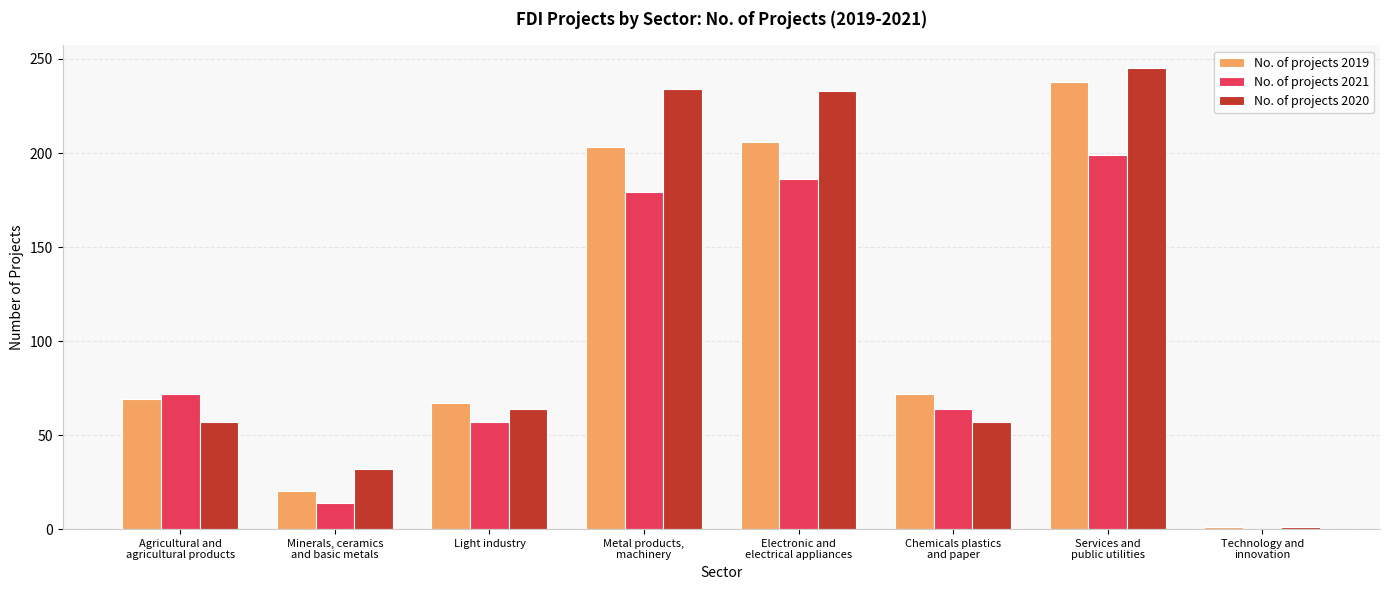

What is the average value of the No. of projects 2020 series?

115